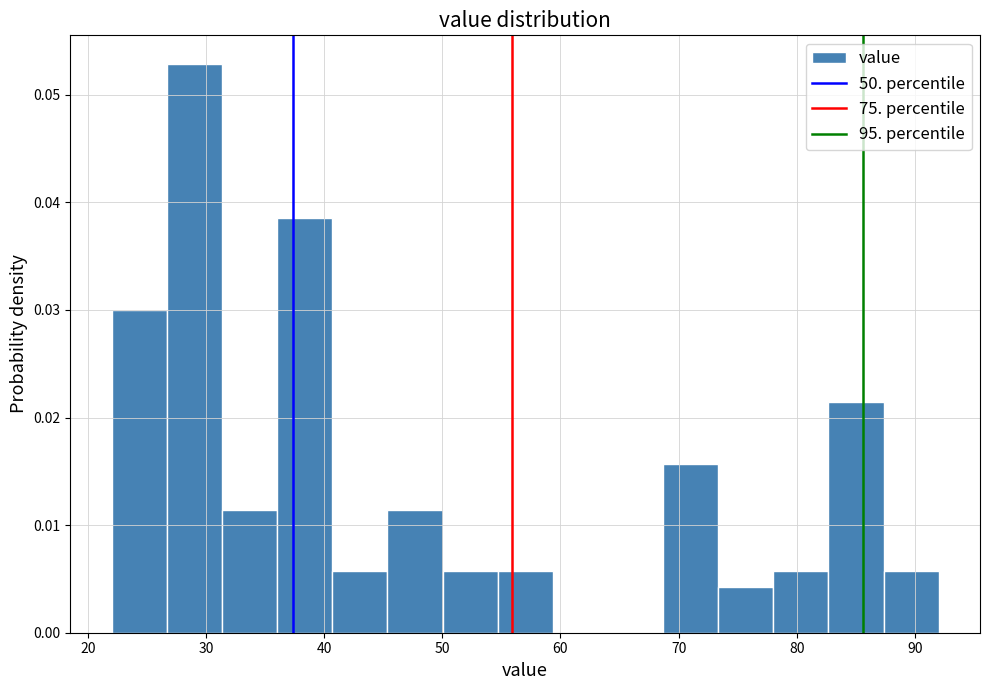

Reading left to right, list every bar in this chart as the range it spans on the x-axis followed by its height. Neither the bar edges nor the heights are printed on the chart, so give them approximately, as read against the axes.

22 to 27: 0.030
27 to 31: 0.053
31 to 36: 0.011
36 to 41: 0.039
41 to 45: 0.006
45 to 50: 0.011
50 to 55: 0.006
55 to 59: 0.006
59 to 64: 0
64 to 69: 0
69 to 73: 0.016
73 to 78: 0.004
78 to 83: 0.006
83 to 87: 0.021
87 to 92: 0.006